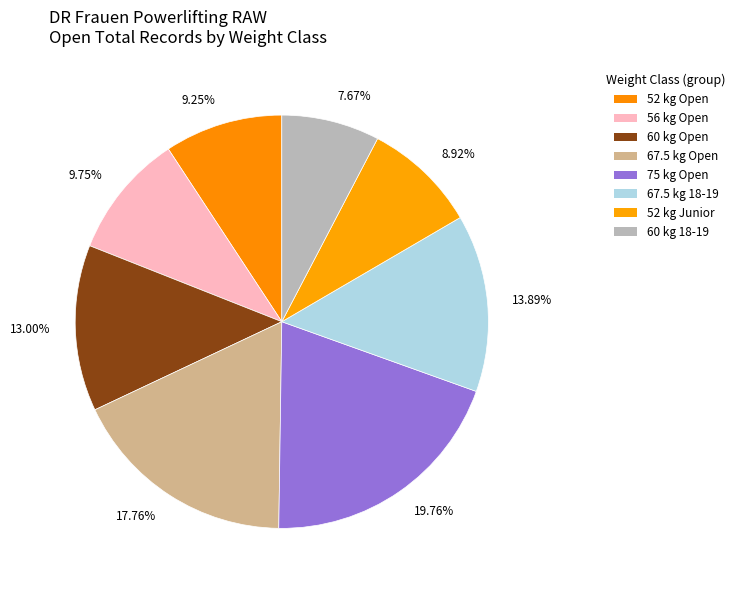

Which has a higher value, 13.89% or 13.00%?

13.89%